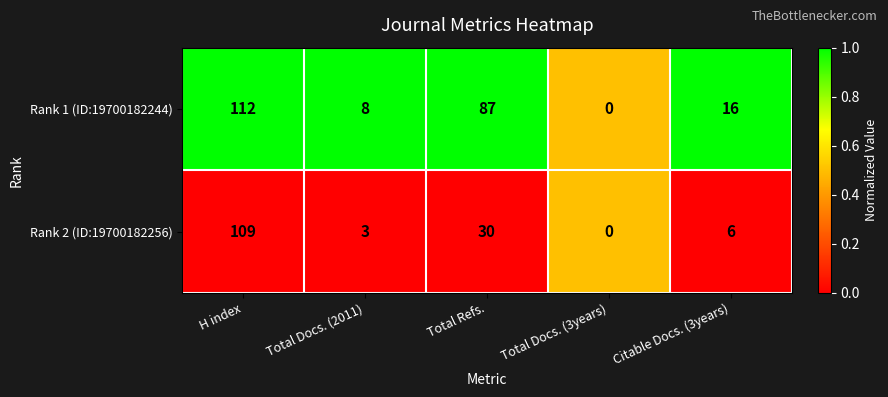

Which series has the widest spread of values?

Rank 1 (ID:19700182244)